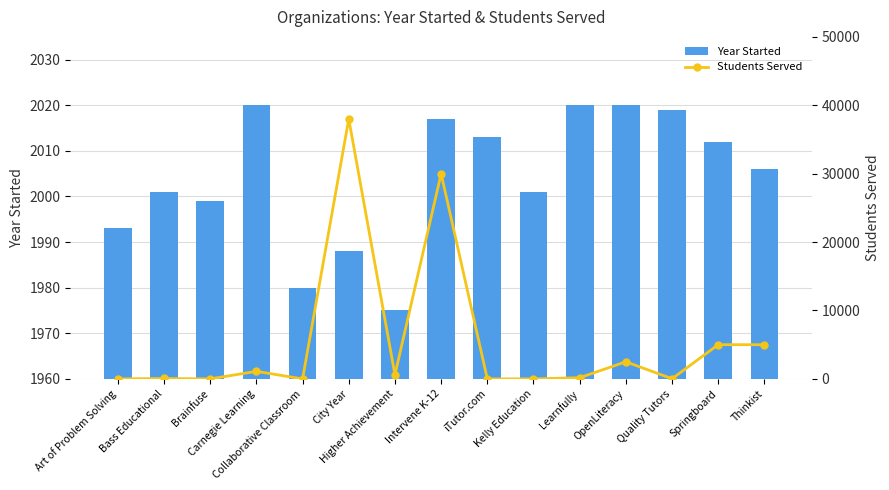

List the series in order of their peak value, highest first.

Students Served, Year Started